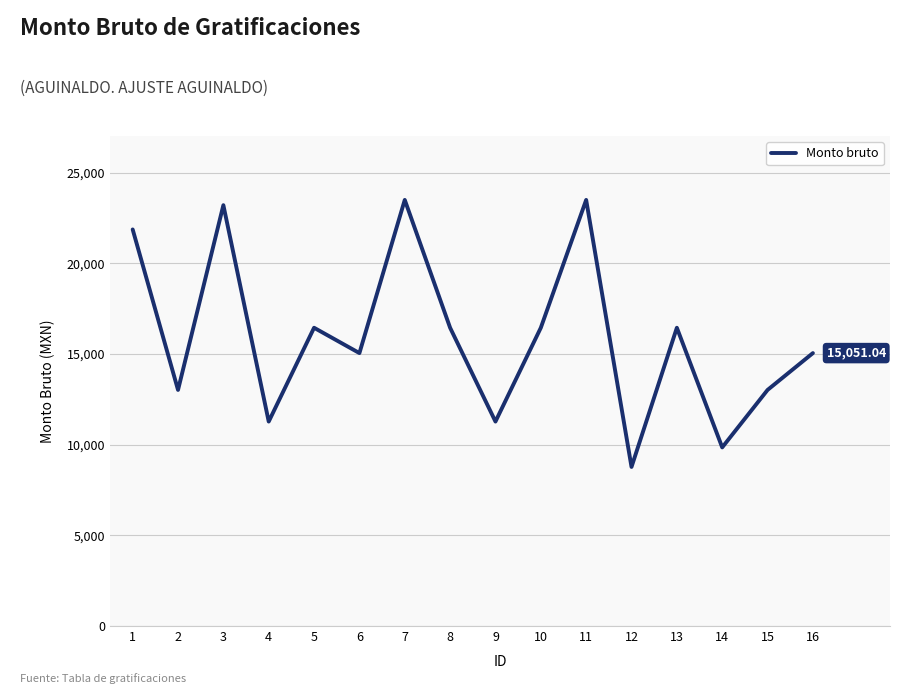

Reading left to right, transcribe all the data shown in this chart.

1=21870.1	2=13018.7	3=23208.9	4=11274.7	5=16448.0	6=15051.0	7=23498.7	8=16448.0	9=11274.7	10=16448.0	11=23498.7	12=8771.7	13=16448.0	14=9850.1	15=13018.7	16=15051.0